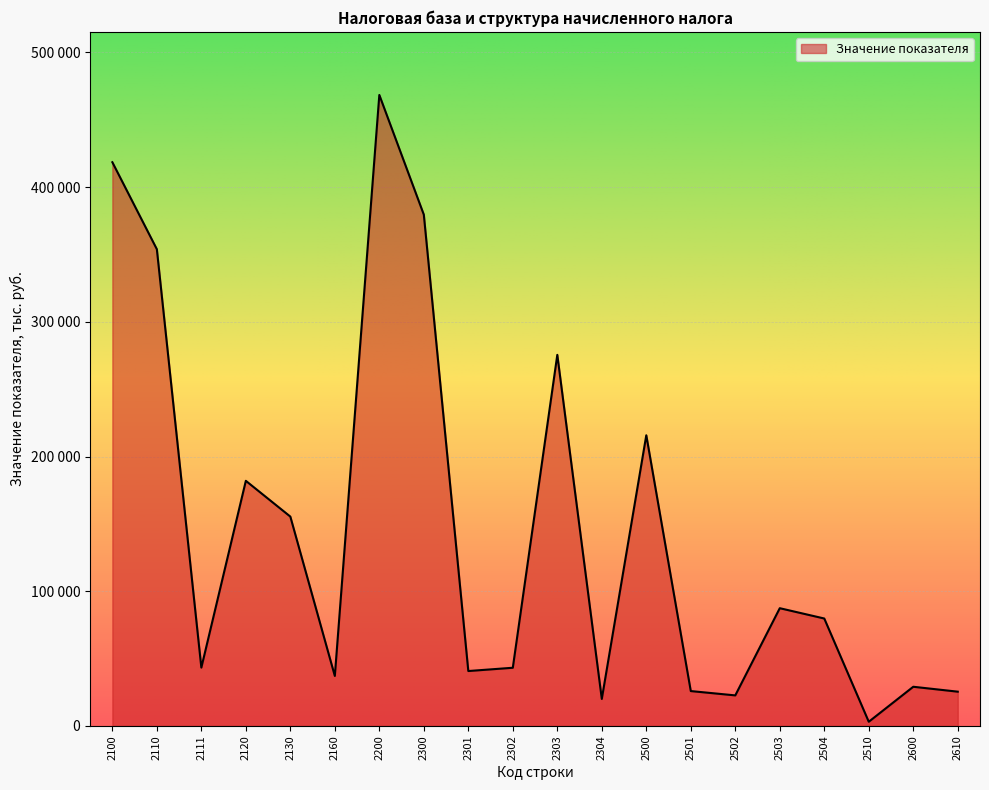

Rank the categories by value from lowest to highest.

2510, 2304, 2502, 2610, 2501, 2600, 2160, 2301, 2302, 2111, 2504, 2503, 2130, 2120, 2500, 2303, 2110, 2300, 2100, 2200